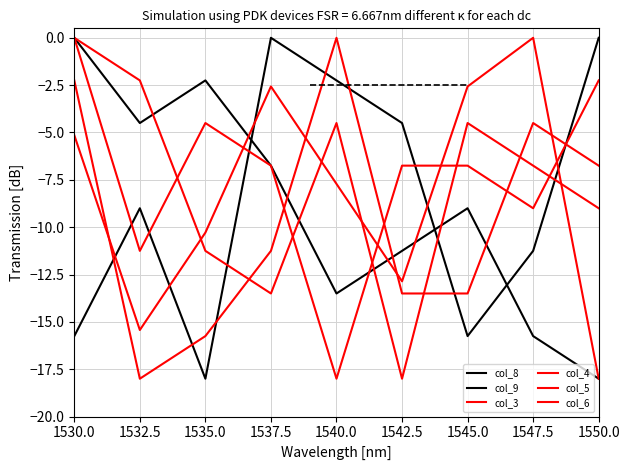

The value of col_4 at 1537.5 is -2.6. True or false?

True